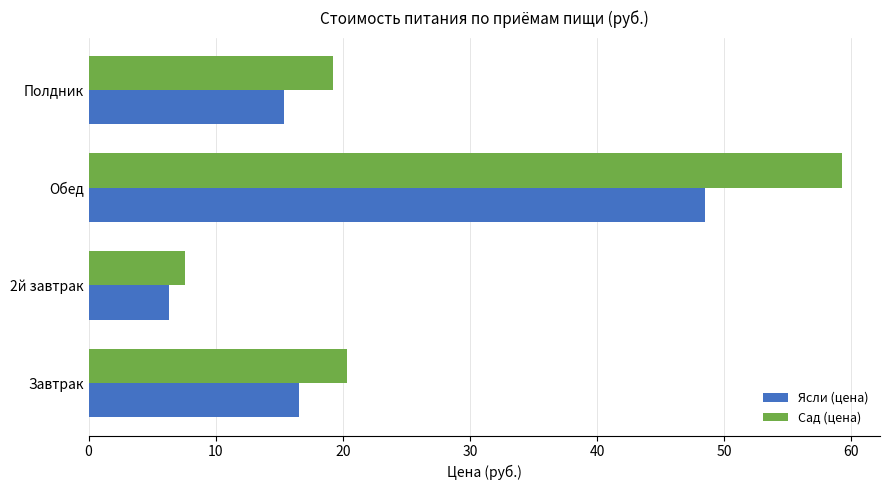

Which series has the largest total across all categories?

Сад (цена)